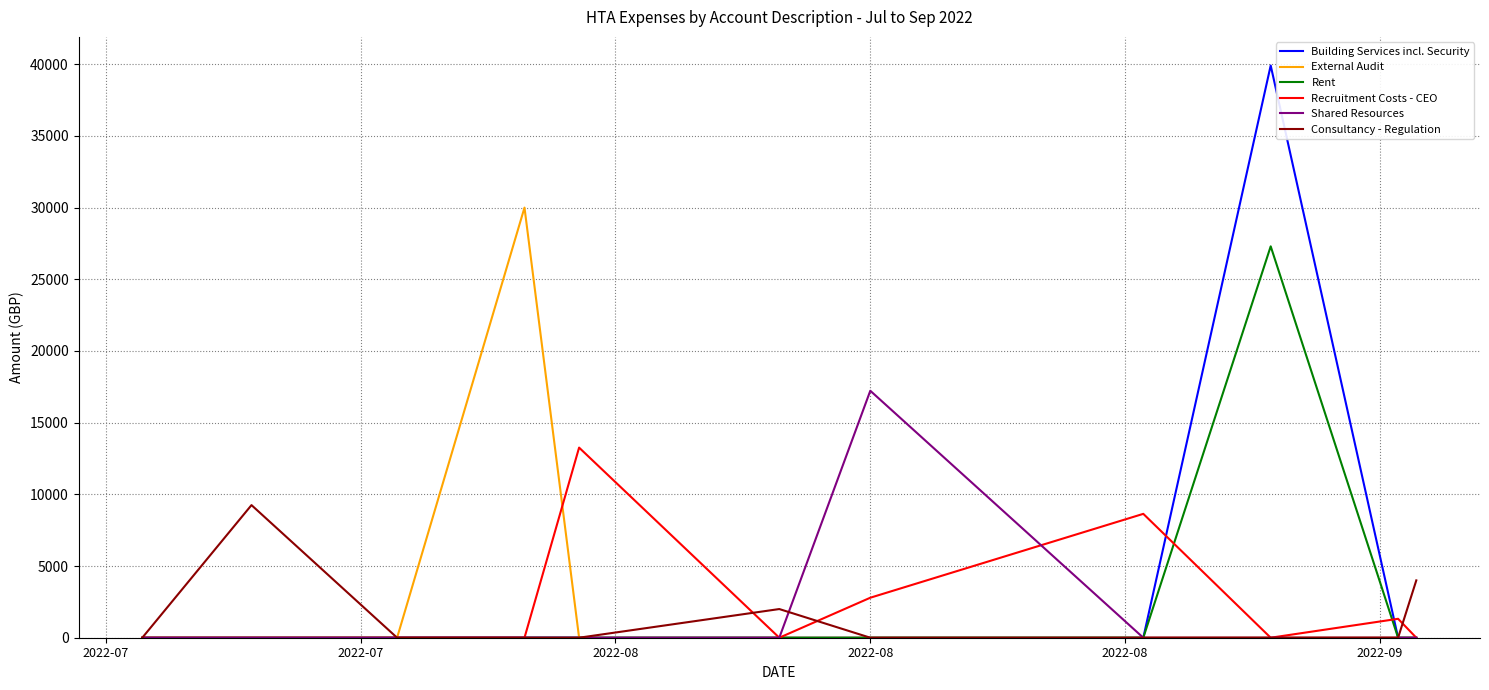

How many values in the Building Services incl. Security series exceed 0?

1